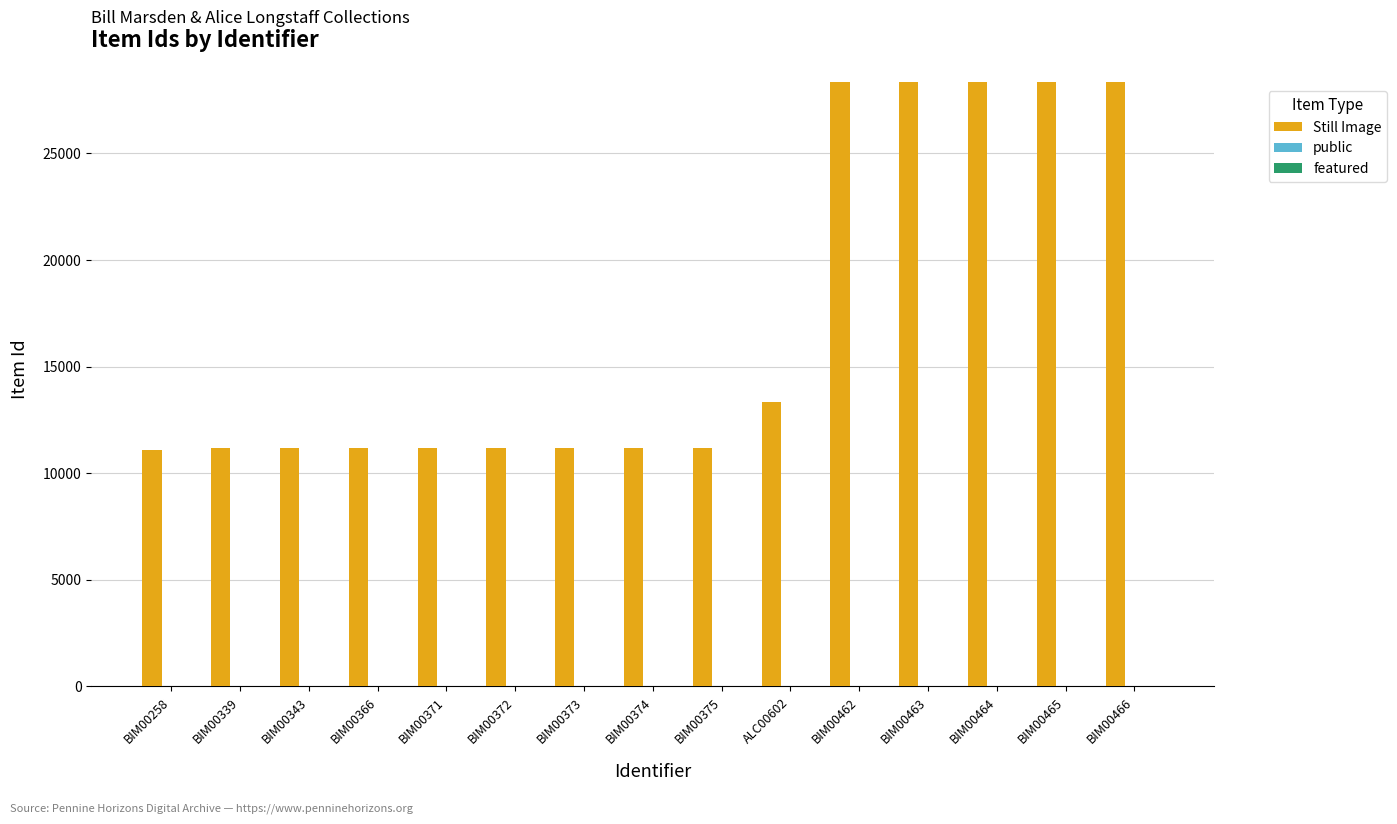

The value of Still Image at BIM00462 is 41138. True or false?

False